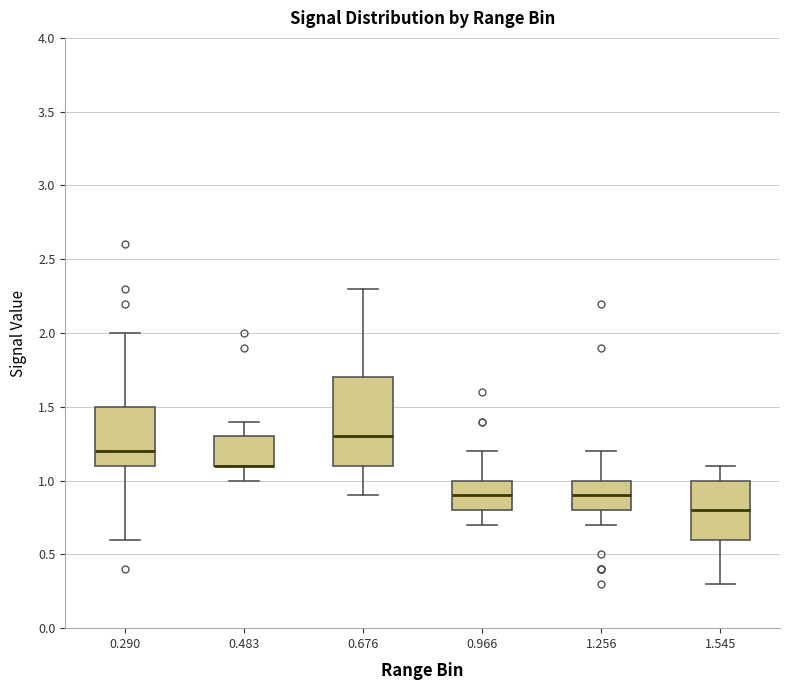

Which box is the tallest, from its lower edge to its upper edge?

0.676